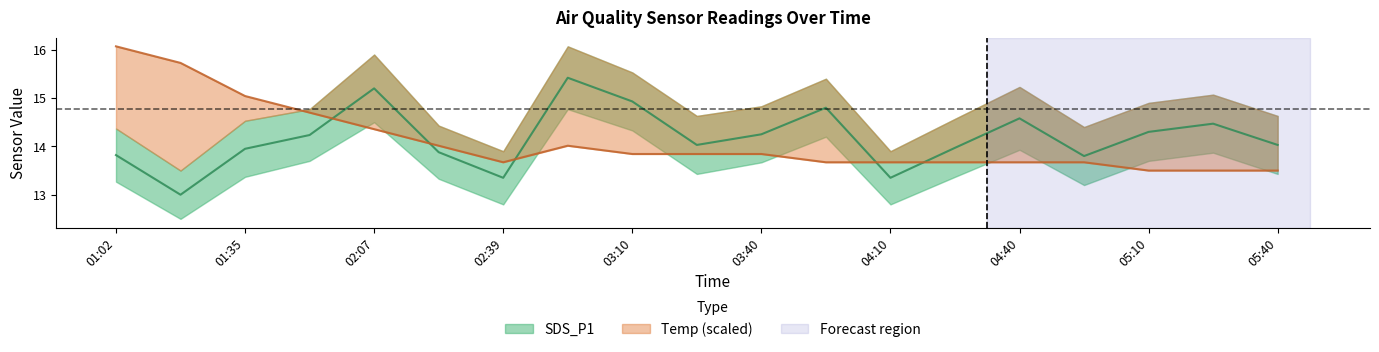

What is the difference between the maximum and minimum values in the Temp series?

2.6